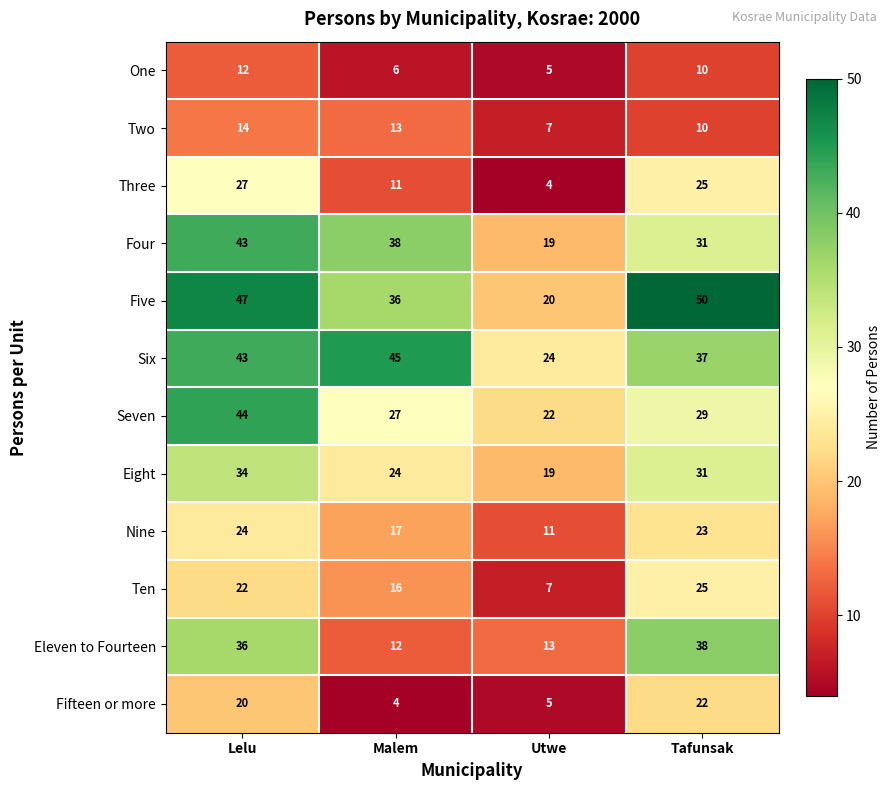

What is the difference between the maximum and second lowest values in the Two series?

4